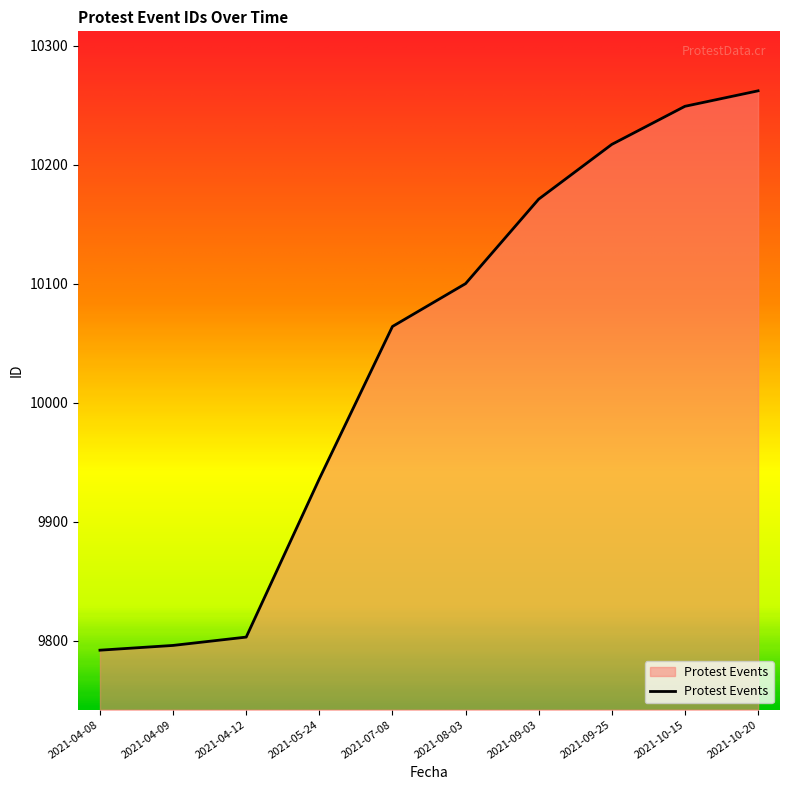

Approximately how many times larger is the value at 2021-08-03 compared to 2021-07-08?

1.0